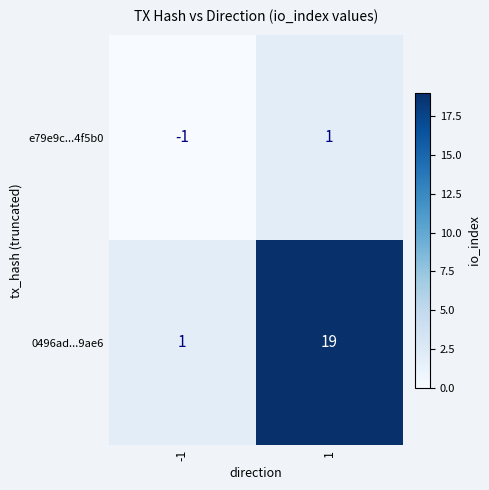

Reading left to right, extract all data points from this chart.

e79e9c...4f5b0: -1=-1	1=1
0496ad...9ae6: -1=1	1=19